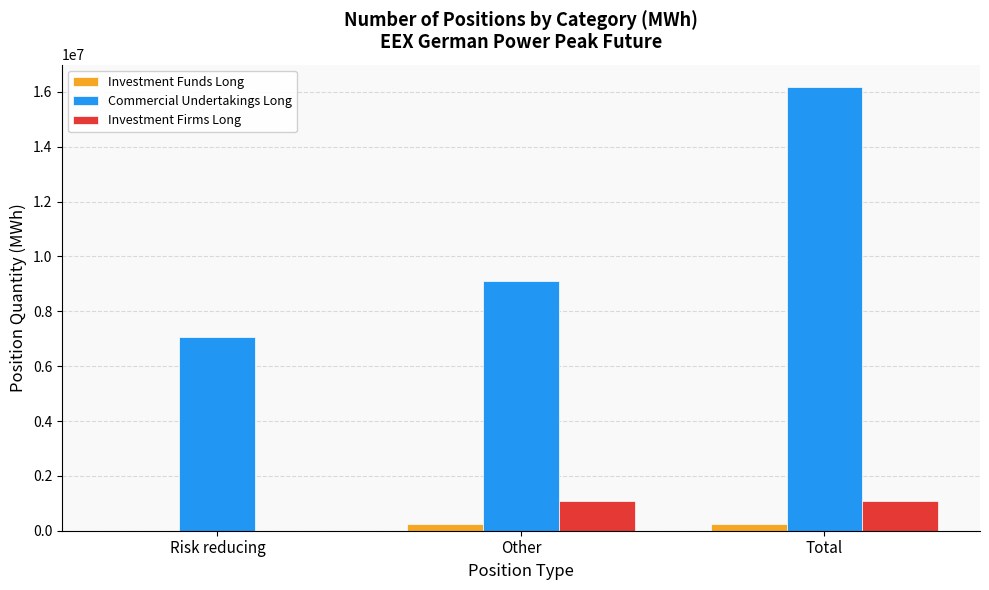

The value of Investment Funds Long at Risk reducing is 0. True or false?

True